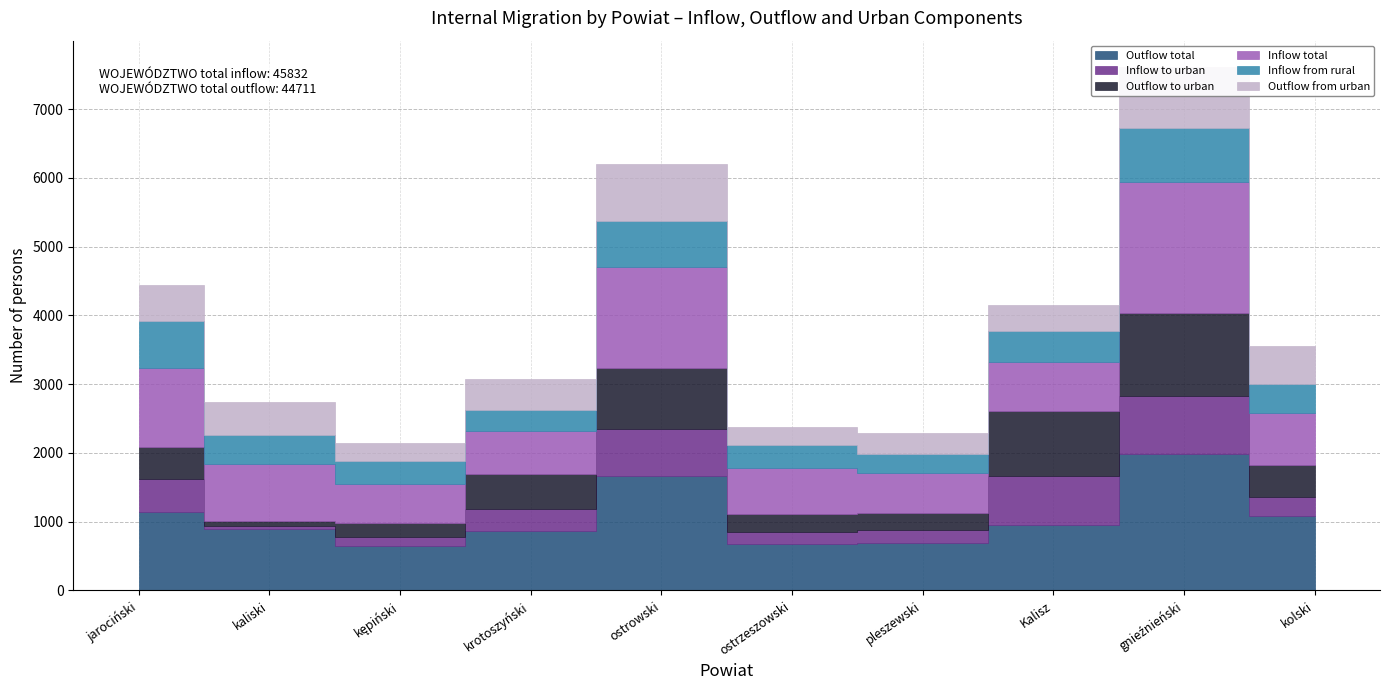

How many interior local valleys does the Outflow total series have?

2